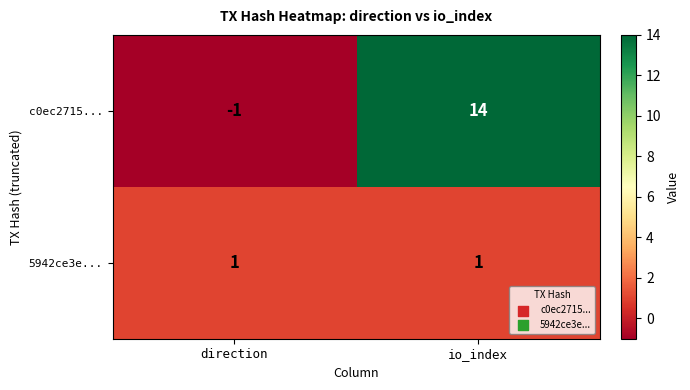

Is it true that c0ec2715... equals 14 at io_index?

True